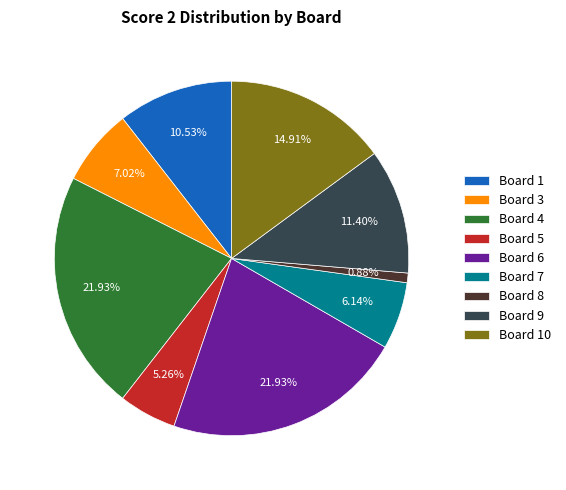

Does any single category account for the majority?

No